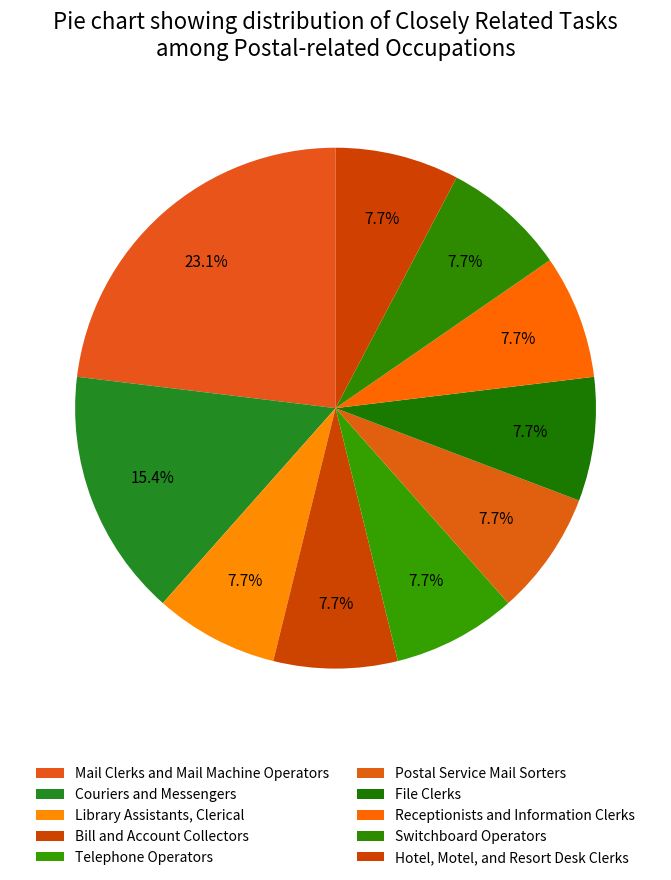

To the nearest percent, what portion does Telephone Operators represent?

8%